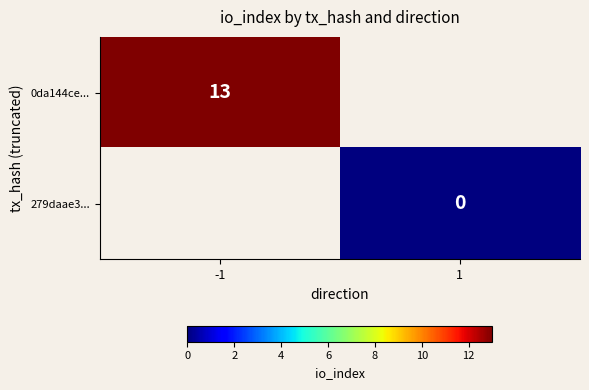

True or false: 0da144ce... has a value of 13 at -1.

True